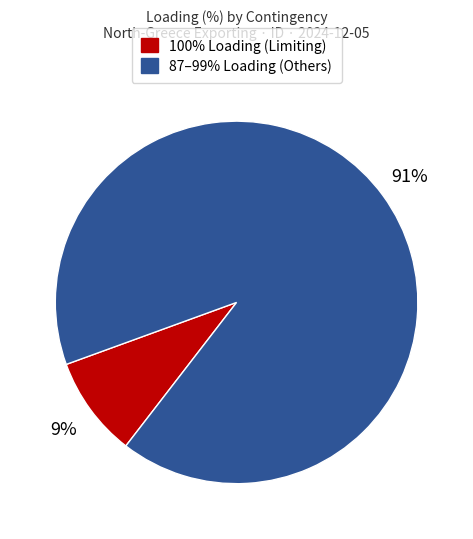

How many slices are in this pie chart?

2